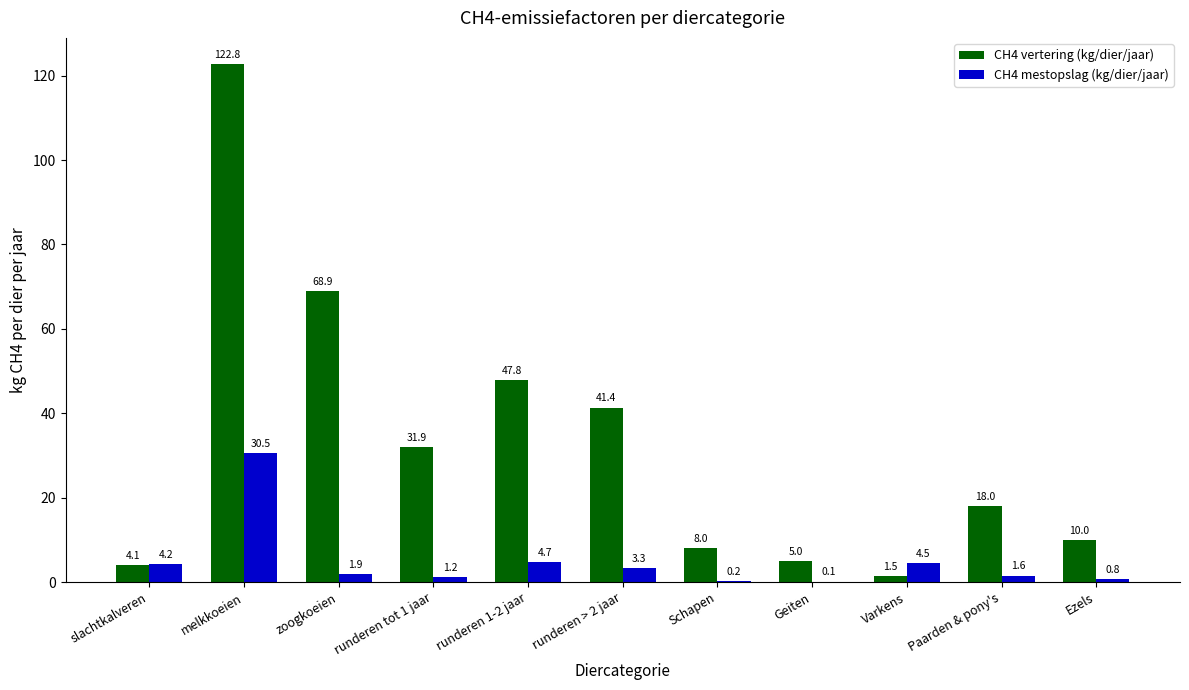

How many categories are shown in the chart?

11